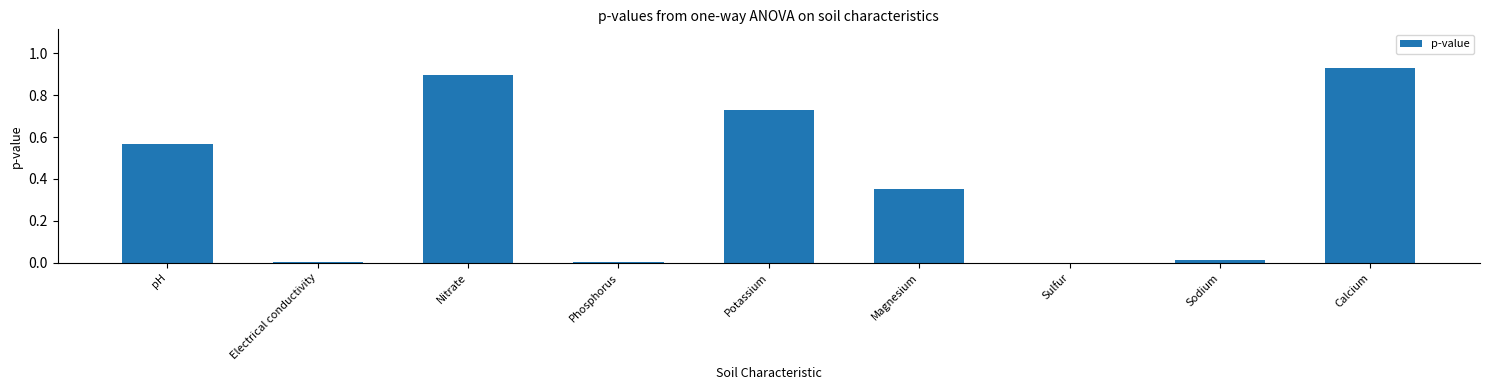

Between Electrical conductivity and Calcium, which is larger?

Calcium